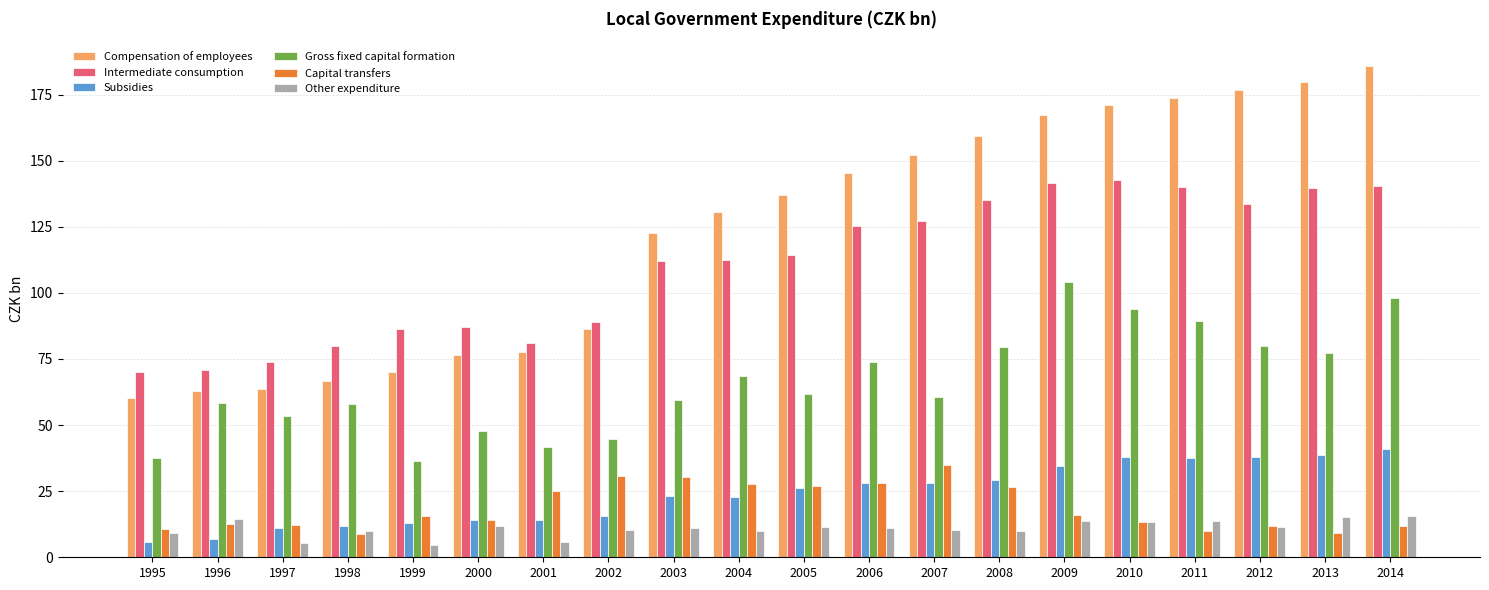

What is the greatest value displayed?

185.9